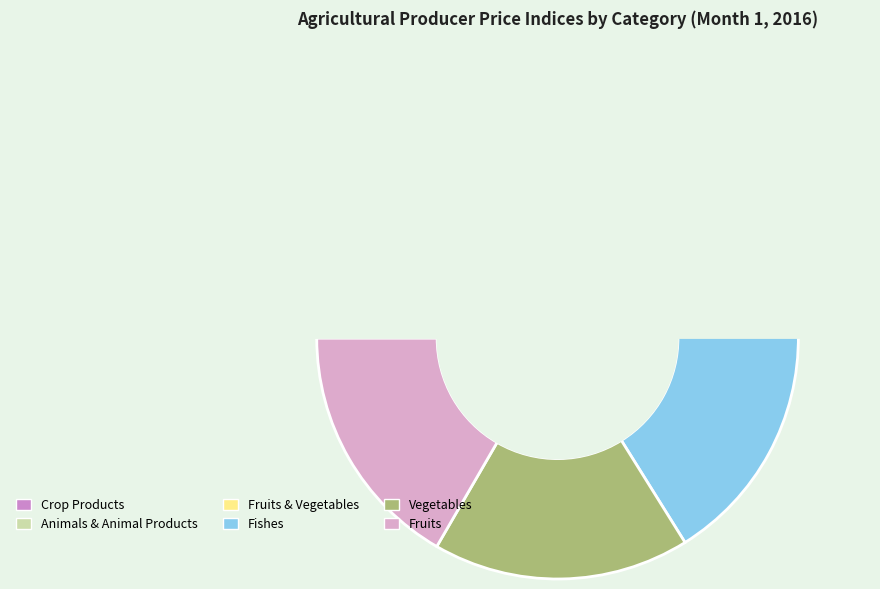

Which slice is the largest?

ZELENINA / Vegetables